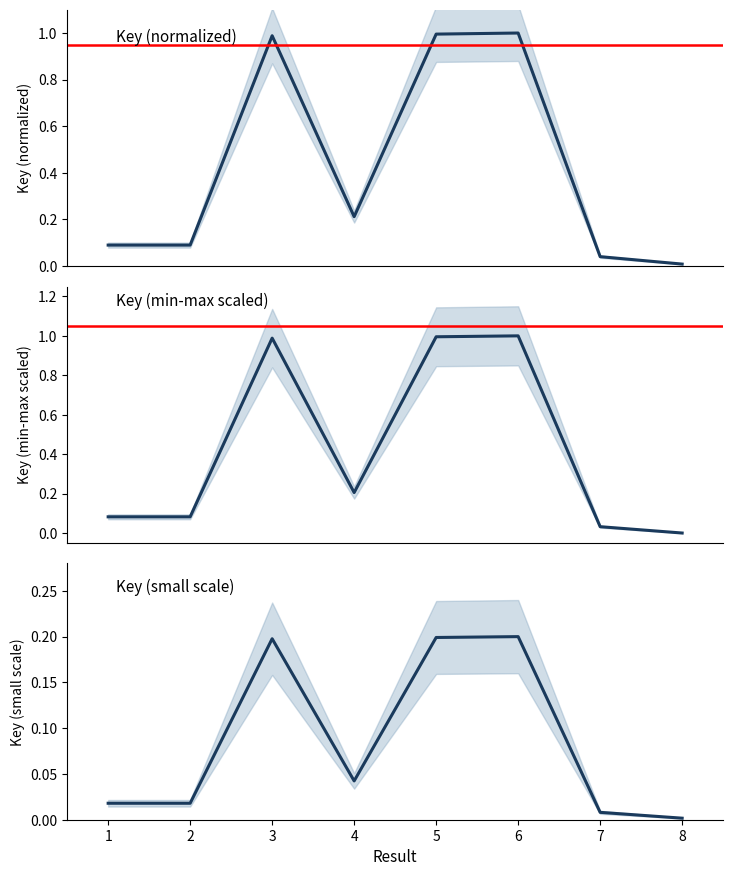

Reading left to right, what are all the values shown in this chart?

Key (normalized): 1=0.1	2=0.1	3=1.0	4=0.2	5=1.0	6=1.0	7=0.0	8=0.0
Key (min-max scaled): 1=0.1	2=0.1	3=1.0	4=0.2	5=1.0	6=1.0	7=0.0	8=0.0
Key (small scale): 1=0.0	2=0.0	3=0.2	4=0.0	5=0.2	6=0.2	7=0.0	8=0.0